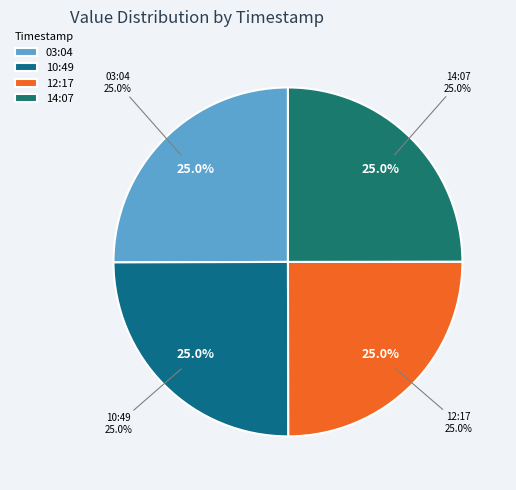

What is the ratio of the value at 2023-02-18T03:04:18.586Z to the value at 2023-02-18T12:17:51.336Z?

1.0